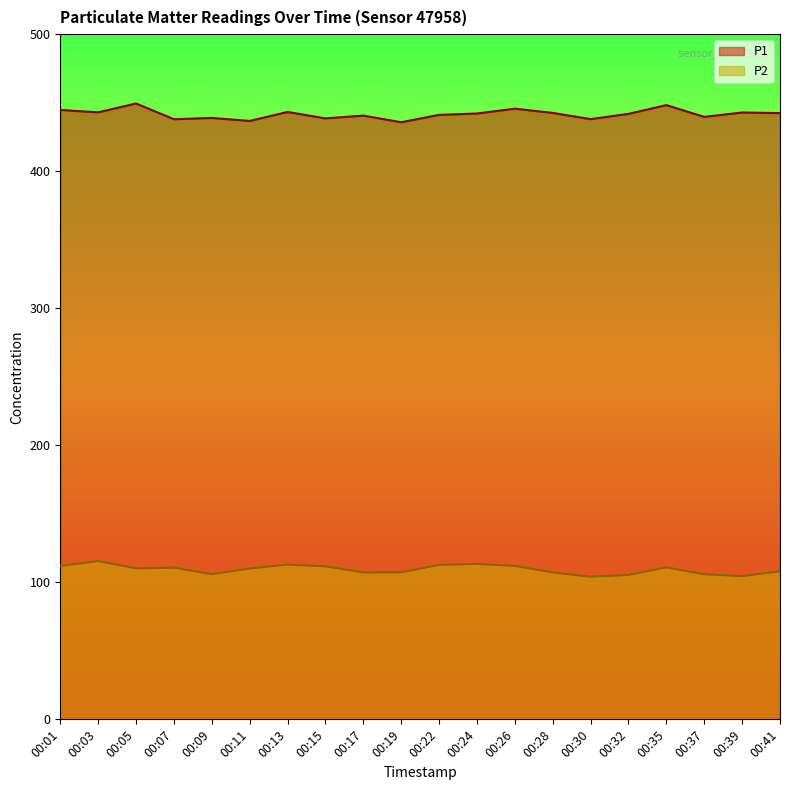

Reading left to right, what are all the values shown in this chart?

P1: 444.7	442.9	449.4	437.9	438.9	436.7	443.2	438.5	440.6	435.7	441.1	442.1	445.6	442.5	438.0	441.8	448.2	439.6	442.8	442.4
P2: 111.9	115.5	110.2	110.6	106.0	110.0	112.9	111.6	107.2	107.2	112.7	113.4	112.0	107.2	104.0	105.3	110.9	105.8	104.5	108.0